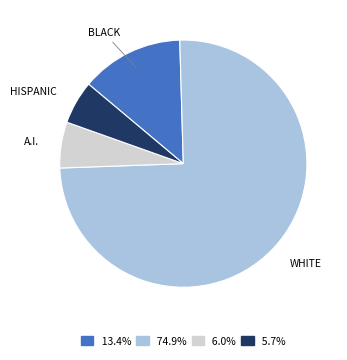

Do A.I. and HISPANIC together represent more than half of the pie?

No